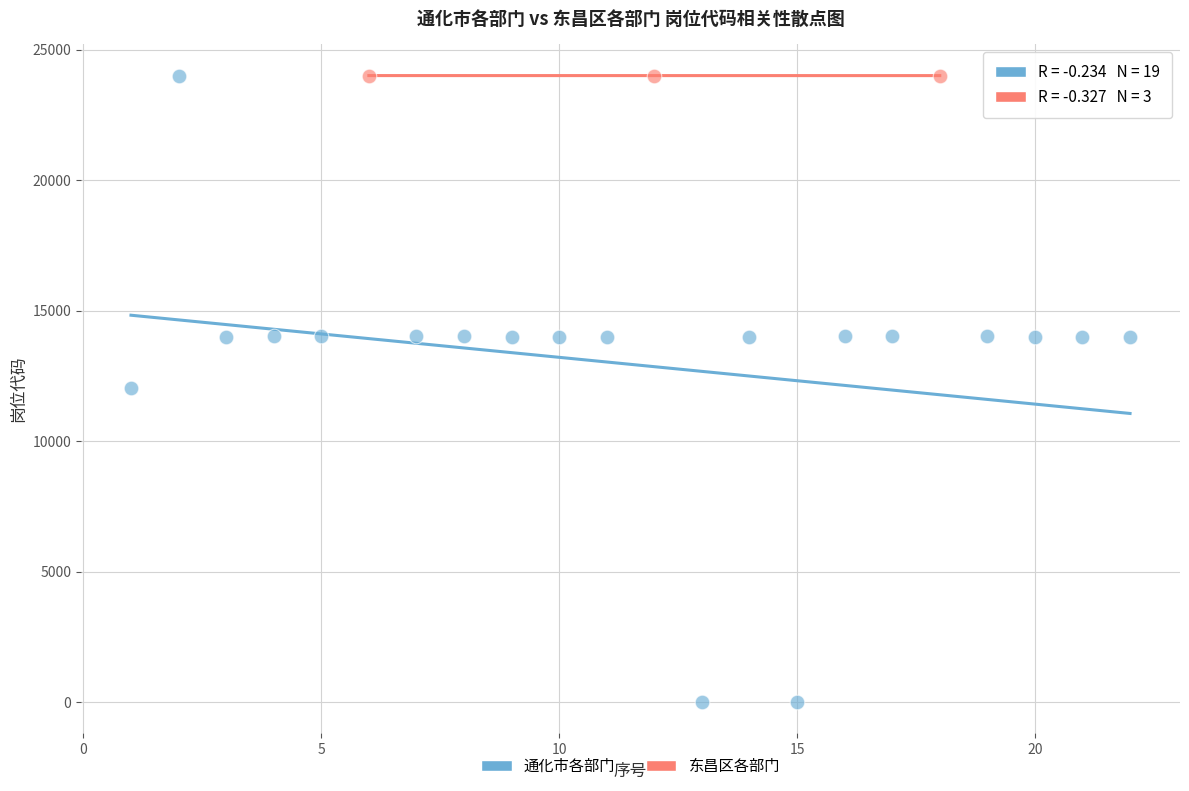

Which series has the largest Y range (max minus min)?

通化市各部门